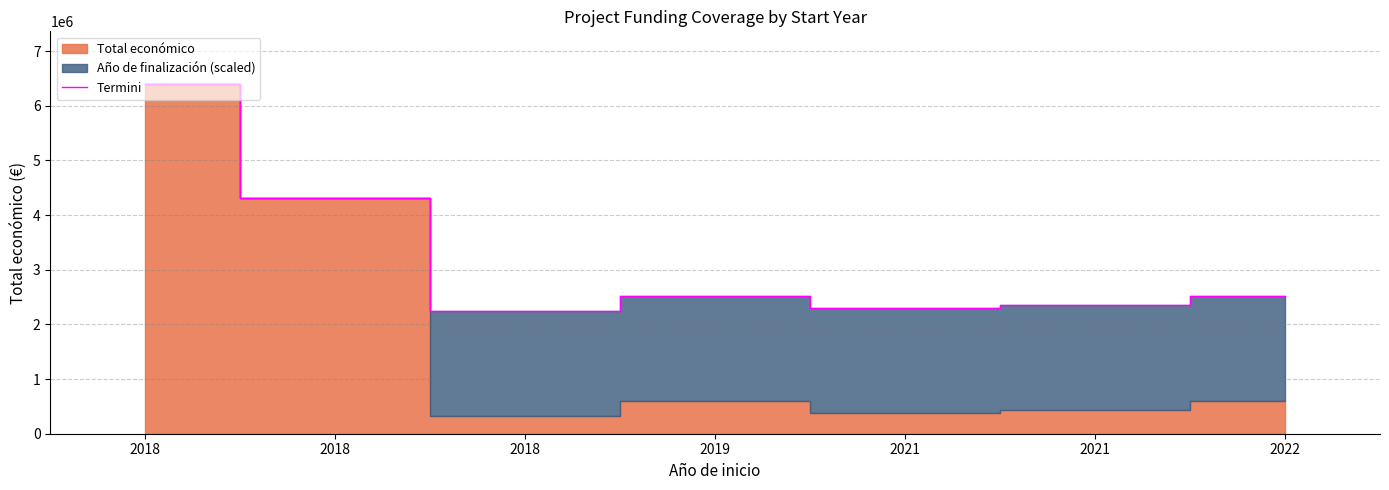

Which label corresponds to the largest value in the chart?

2018